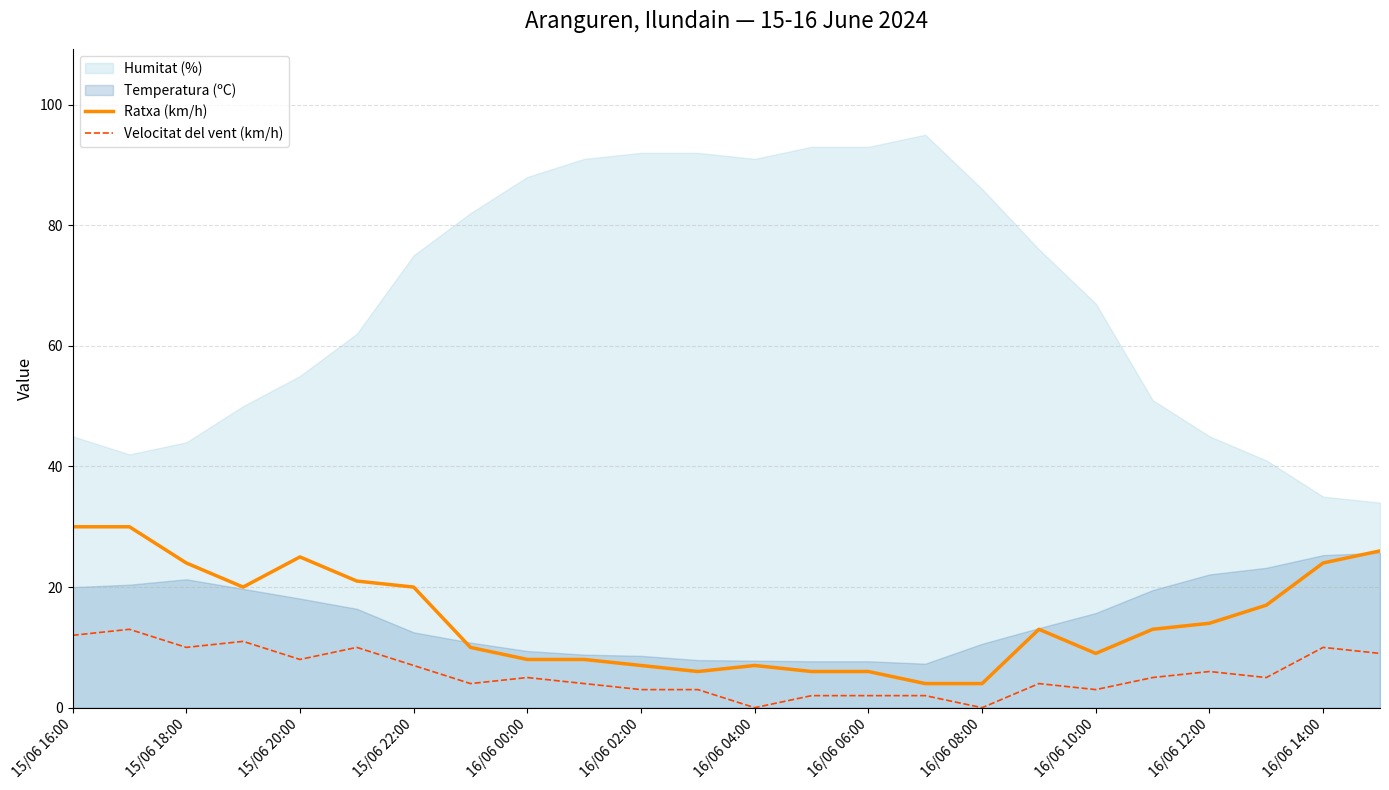

What is the highest value of the Ratxa (km/h) series?

30